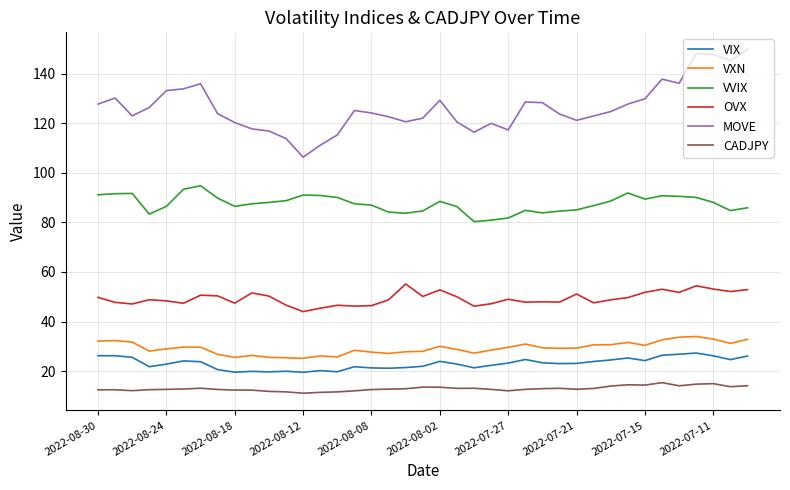

How many lines are shown in the chart?

6